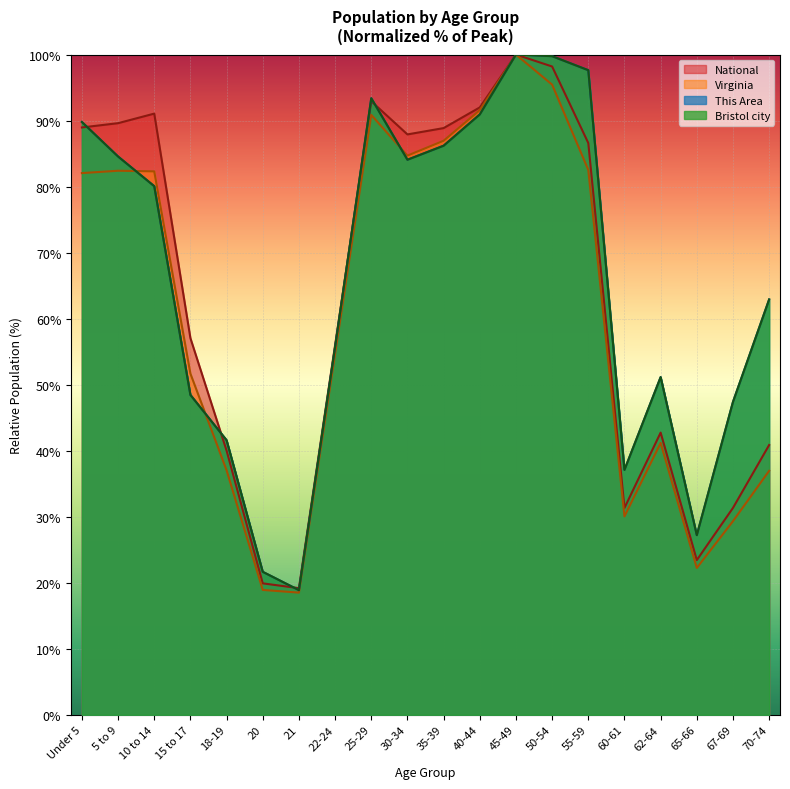

The National series shows 31.3 at 67-69. True or false?

True